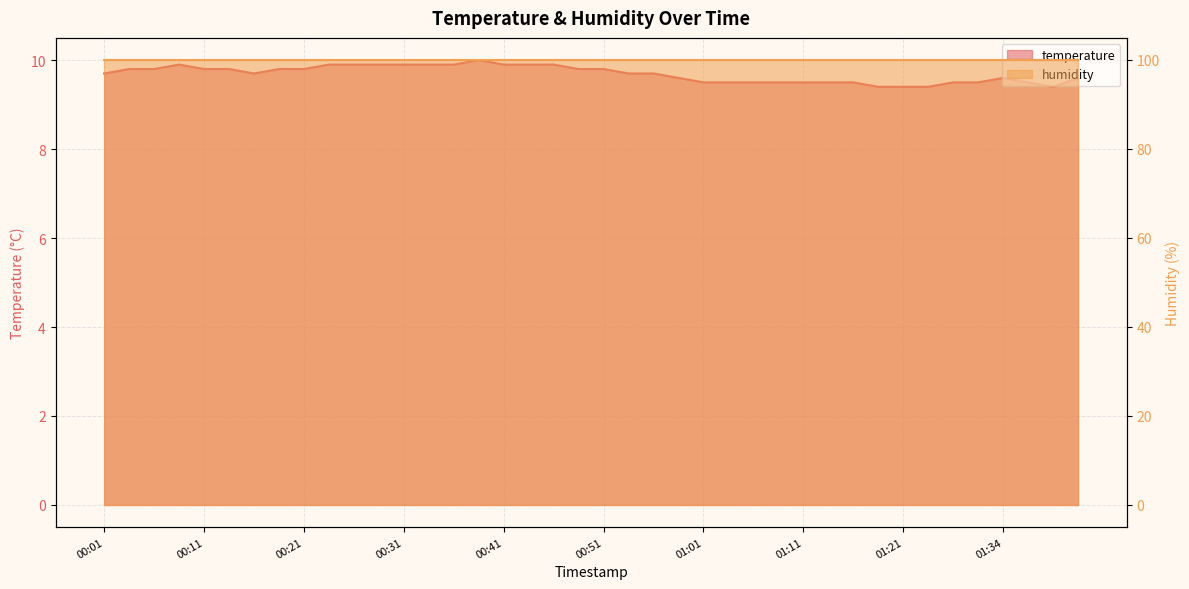

What is the average value?

9.7